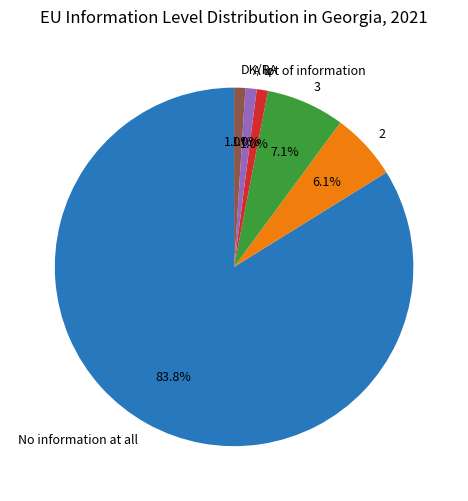

Is there a majority slice in this chart?

Yes